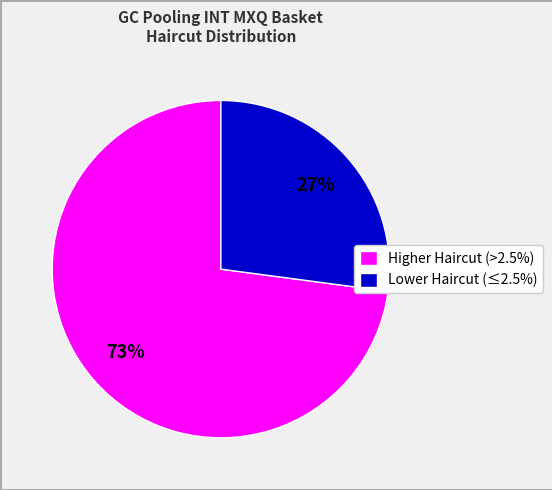

To the nearest percent, what is the difference between the largest and smallest slice percentages?

46%